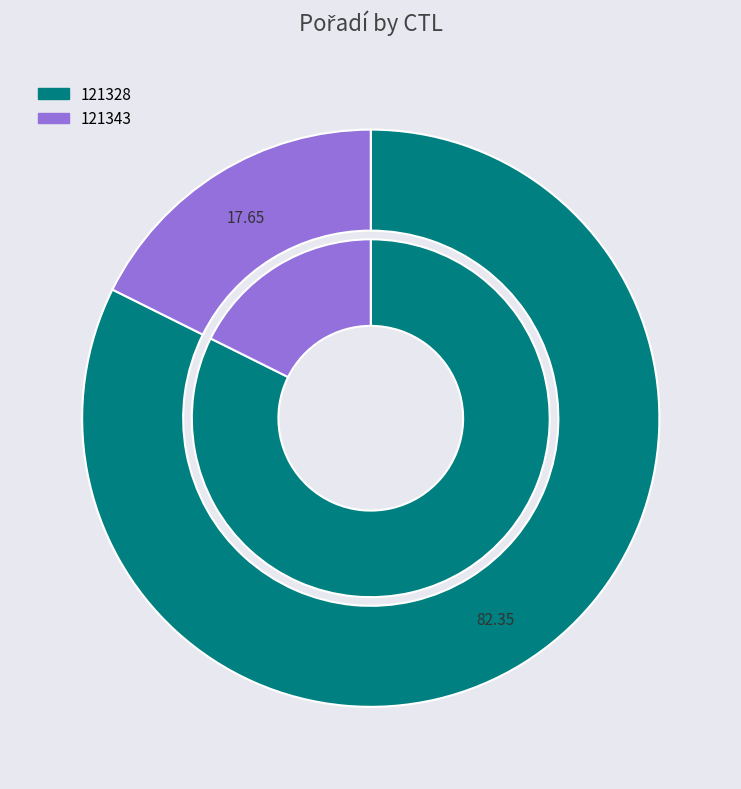

Does 121343 account for over 50% of the chart?

No